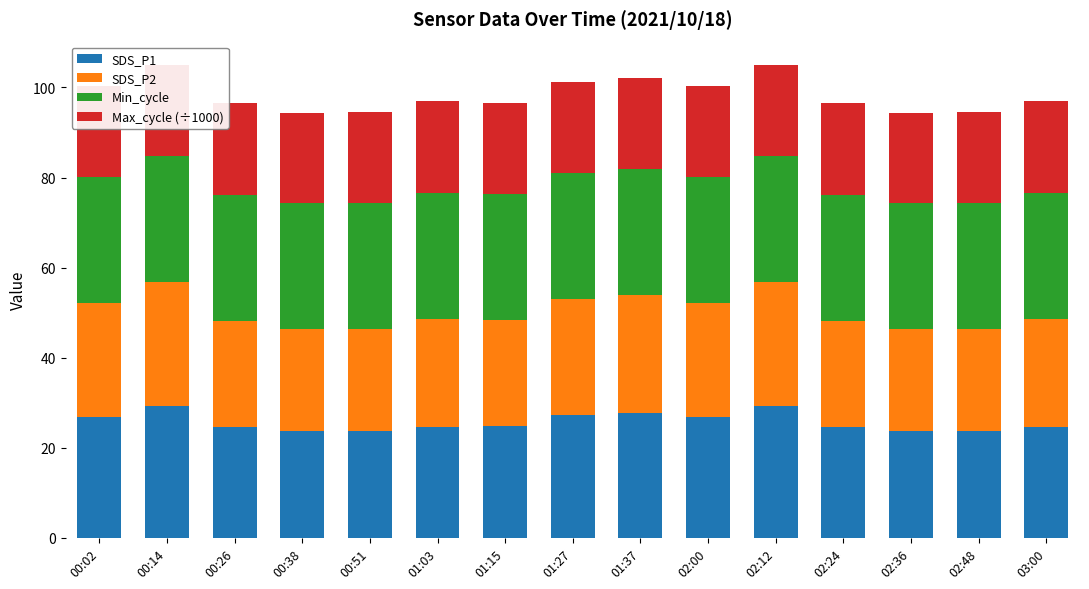

True or false: SDS_P1 has a value of 26.9 at 00:02.

True